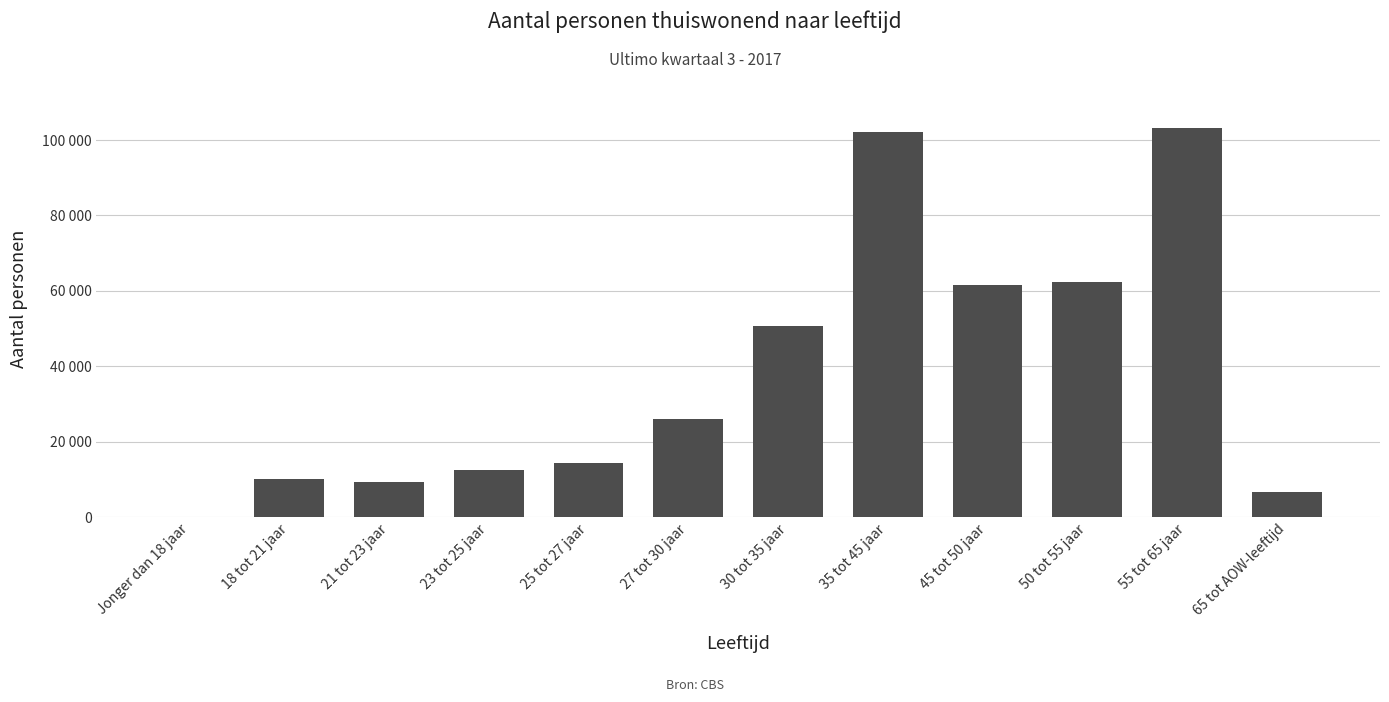

The chart shows a value of 11941 at 27 tot 30 jaar. True or false?

False